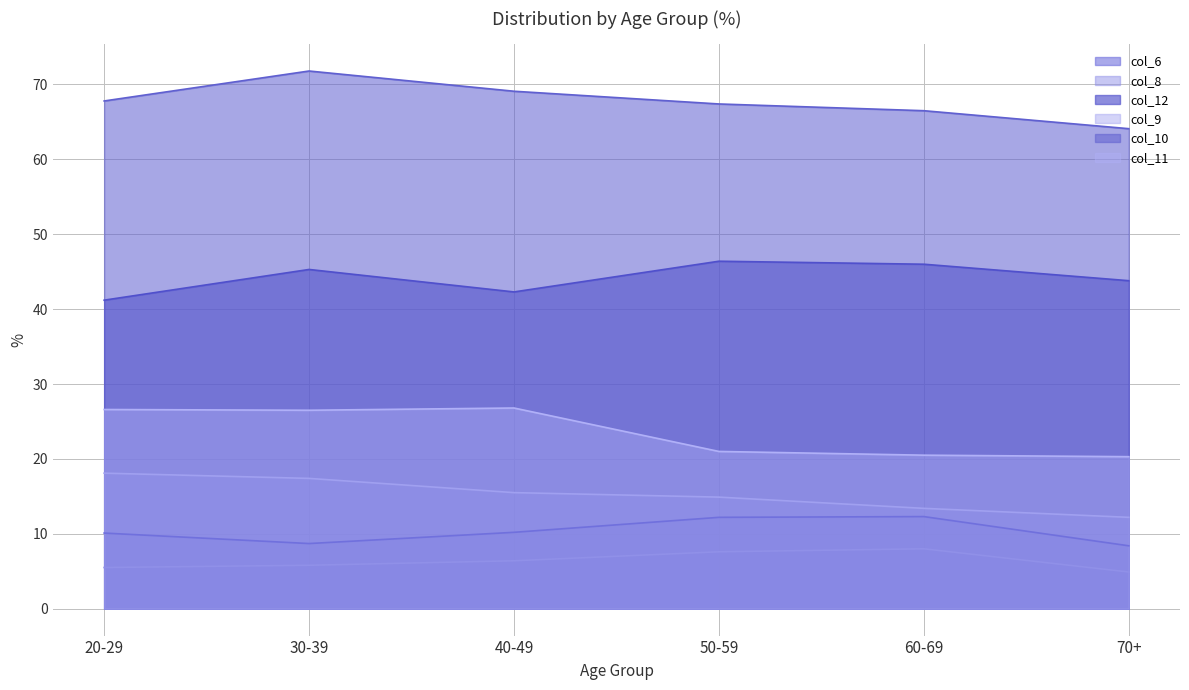

Count the number of data series in this chart.

6